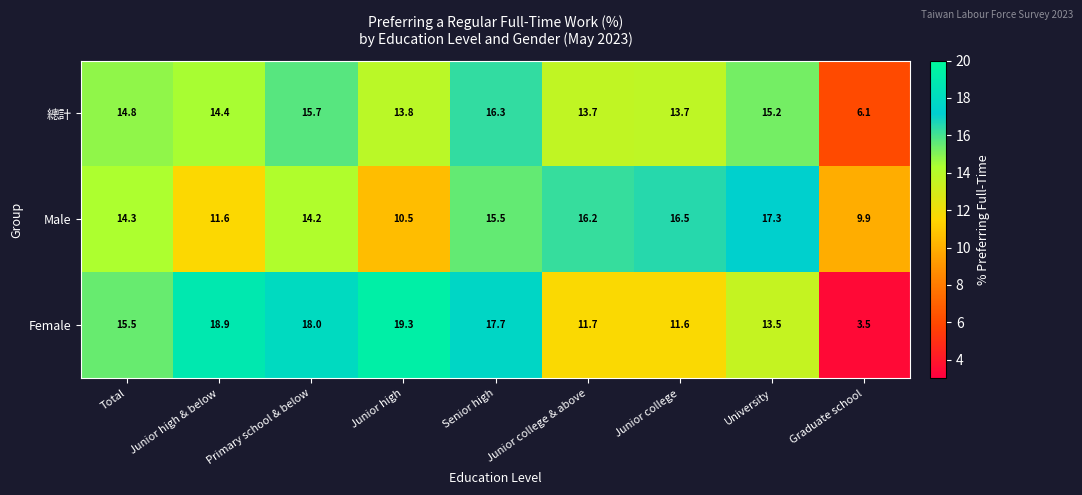

What is the difference between the second highest and minimum values in the Male series?

6.6